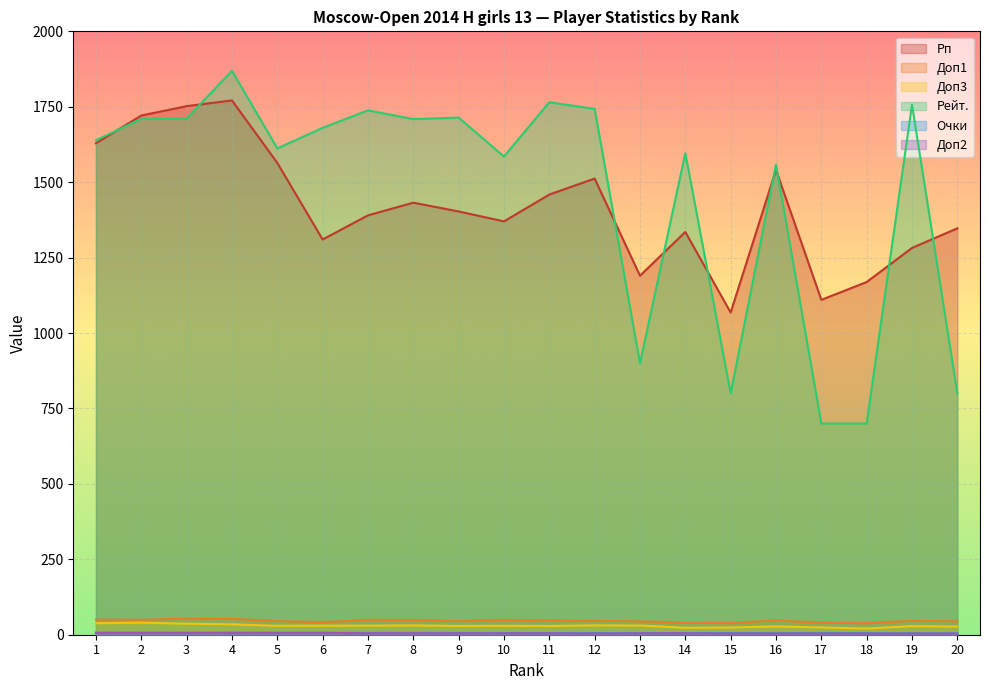

Which label corresponds to the largest value in the chart?

4